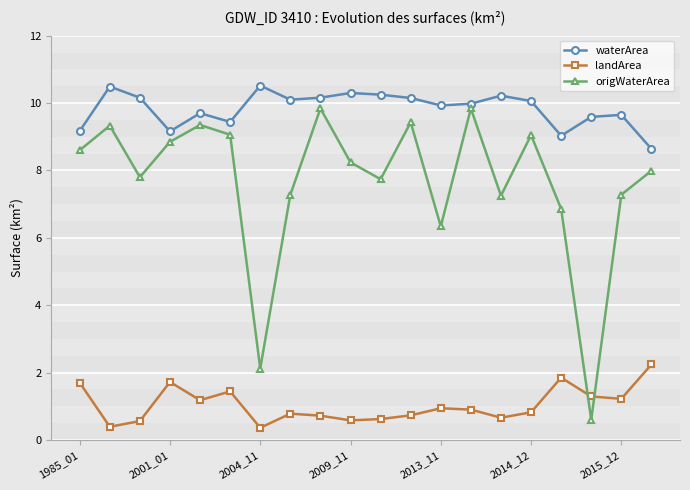

List the series in order of their overall mean, highest first.

waterArea, origWaterArea, landArea